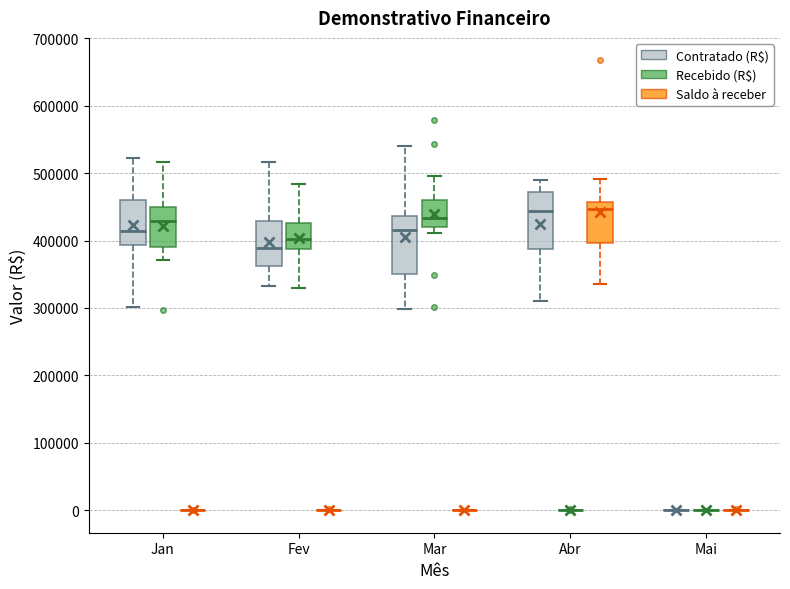

Reading left to right, transcribe this box plot: for each box, give where its median line is, the range the box spans, and where its two whiskers end, as read against the y-axis. The values are not printed on the chart, so give them approximately, as read against the axis.

Jan (Contratado (R$)): median 410000, box 390000 to 460000, whiskers 300000 to 520000
Jan (Recebido (R$)): median 430000, box 390000 to 450000, whiskers 370000 to 520000
Jan (Saldo à receber): box collapsed to a line at 0, whiskers 0 to 0
Fev (Contratado (R$)): median 390000, box 360000 to 430000, whiskers 330000 to 520000
Fev (Recebido (R$)): median 400000, box 390000 to 430000, whiskers 330000 to 480000
Fev (Saldo à receber): box collapsed to a line at 0, whiskers 0 to 0
Mar (Contratado (R$)): median 420000, box 350000 to 440000, whiskers 300000 to 540000
Mar (Recebido (R$)): median 430000, box 420000 to 460000, whiskers 410000 to 500000
Mar (Saldo à receber): box collapsed to a line at 0, whiskers 0 to 0
Abr (Contratado (R$)): median 440000, box 390000 to 470000, whiskers 310000 to 490000
Abr (Recebido (R$)): box collapsed to a line at 0, whiskers 0 to 0
Abr (Saldo à receber): median 450000, box 400000 to 460000, whiskers 340000 to 490000
Mai (Contratado (R$)): box collapsed to a line at 0, whiskers 0 to 0
Mai (Recebido (R$)): box collapsed to a line at 0, whiskers 0 to 0
Mai (Saldo à receber): box collapsed to a line at 0, whiskers 0 to 0